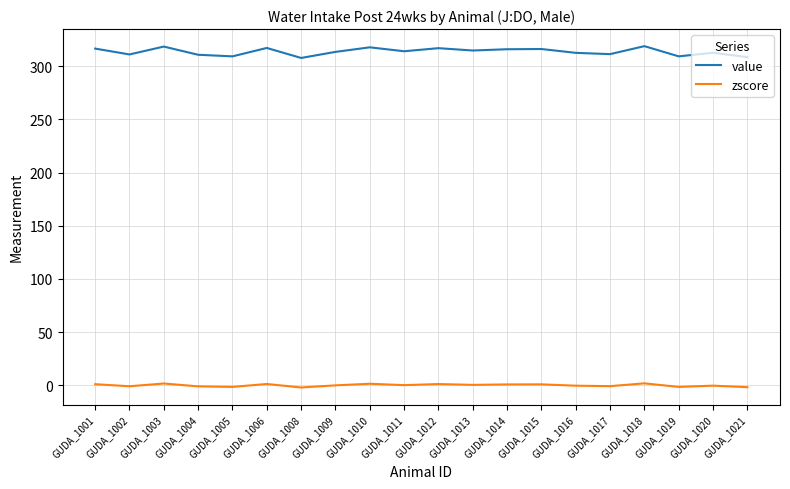

True or false: value has a value of 307.7 at GUDA_1008.

True